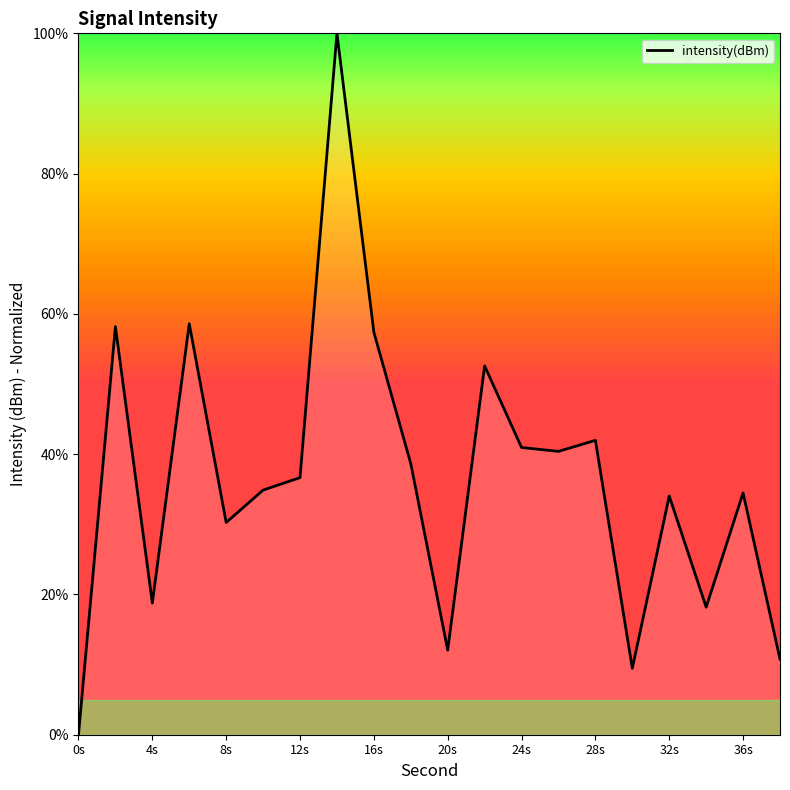

What is the difference between the maximum and minimum values?

100.0